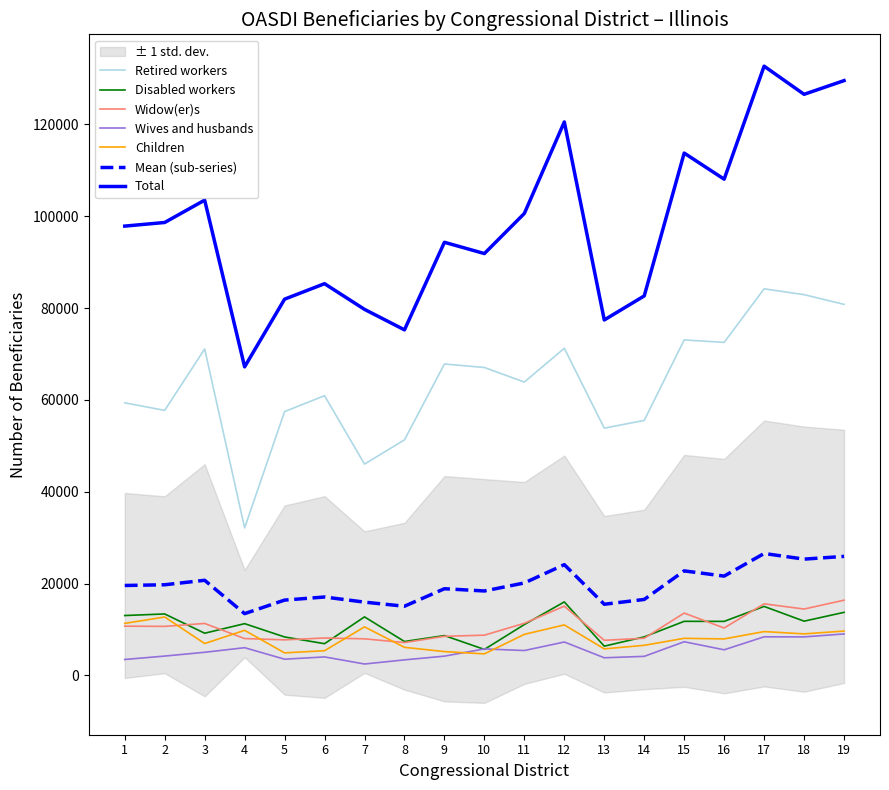

What is the lowest value of the Widow(er)s series?

7136.0